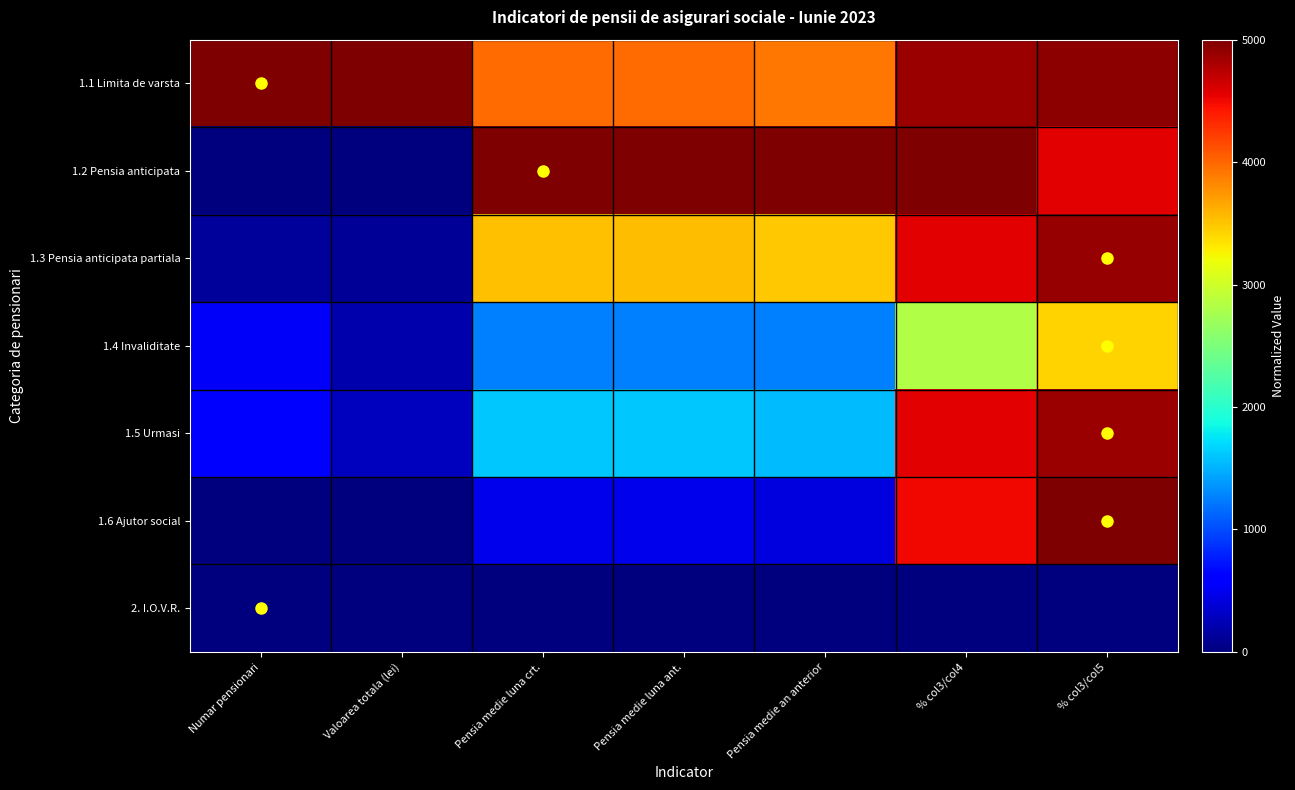

Which series has the largest total across all categories?

1.1 Limita de varsta